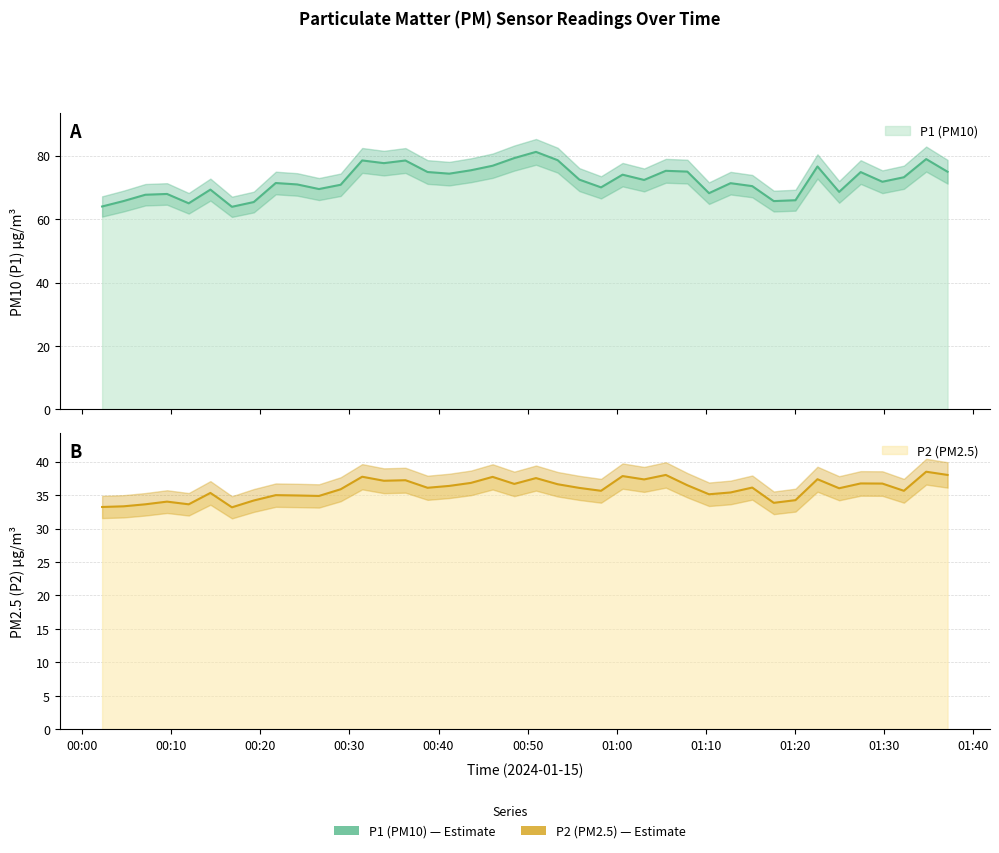

In P2, how many points are higher than both neighbors (excluding endpoints)?

13